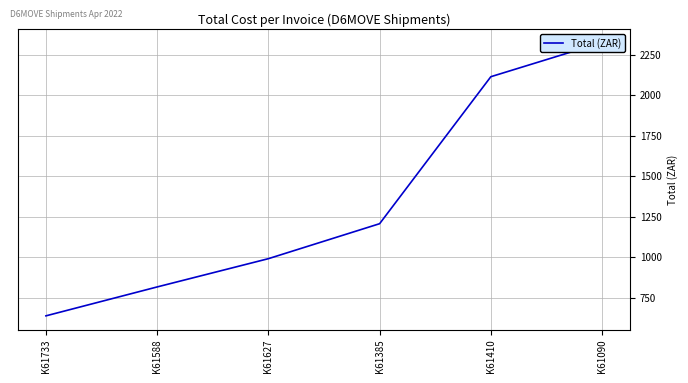

What is the average value?

1348.1